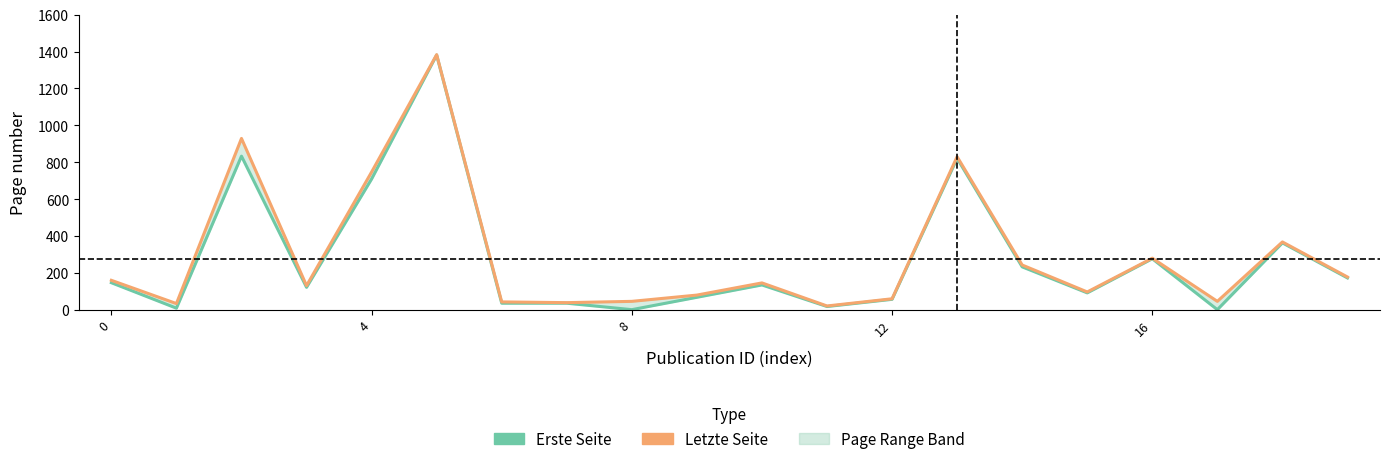

Rank the series by their average value, from highest to lowest.

Letzte Seite, Erste Seite